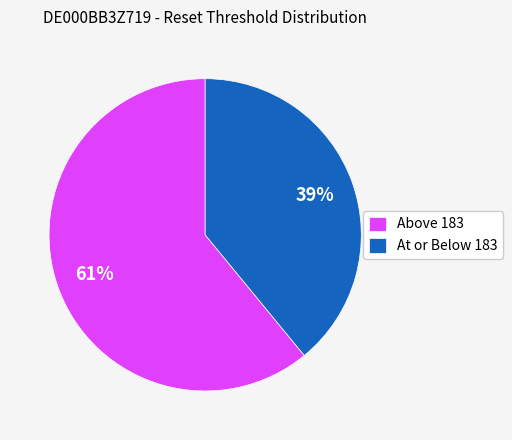

What is the ratio of the value at At or Below 183 to the value at Above 183?

0.6